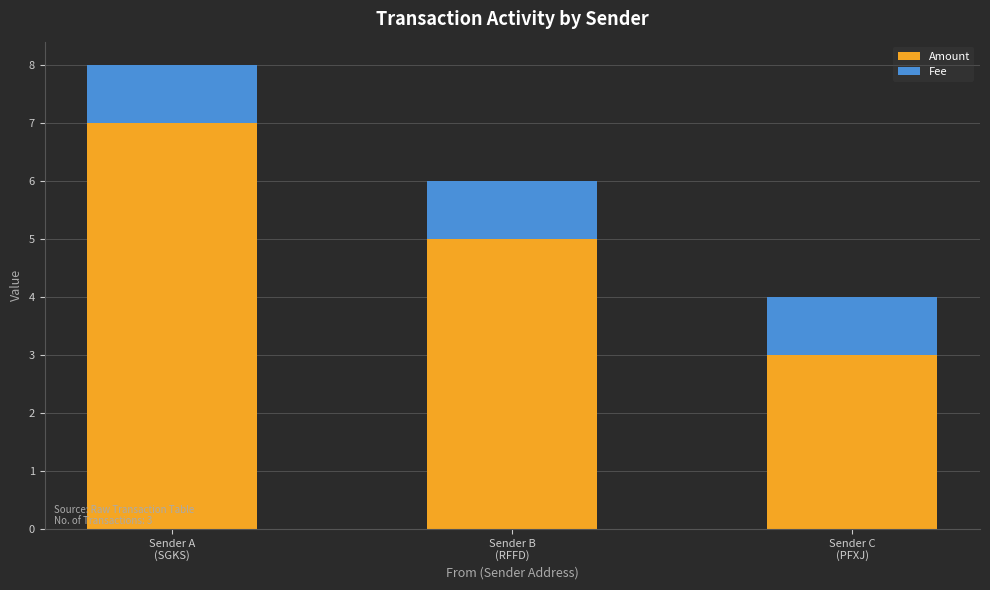

What is the maximum value for Amount?

7